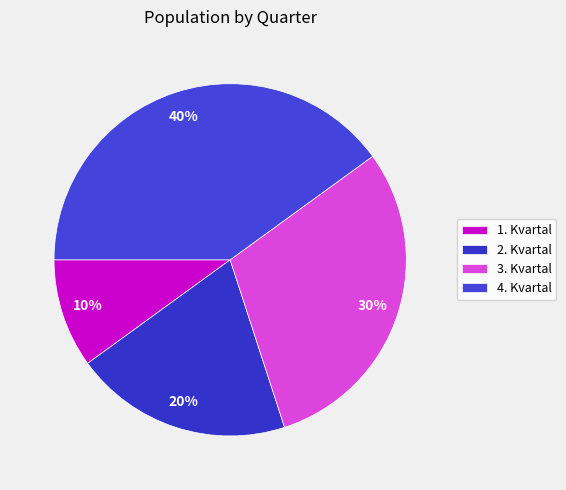

The 3. Kvartal slice represents 23% of the pie. True or false?

False